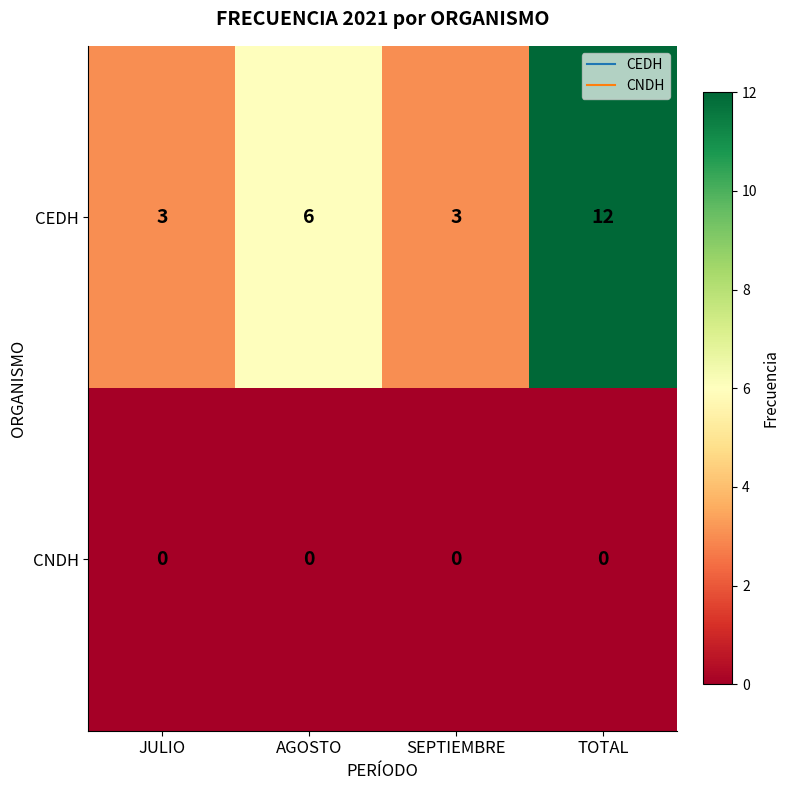

Is the value of CEDH at JULIO greater than the value of CNDH at TOTAL?

Yes